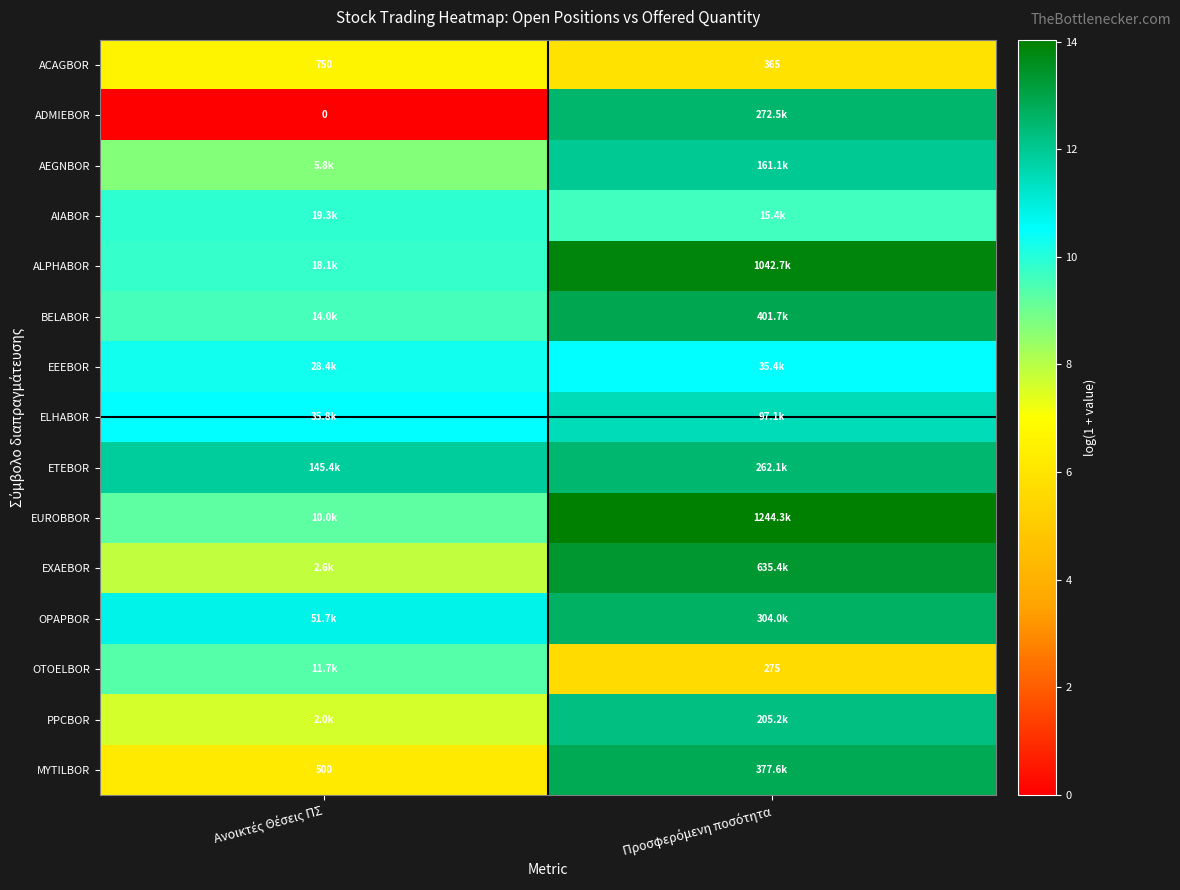

The EUROBBOR series shows 14.0 at Προσφερόμενη ποσότητα. True or false?

True